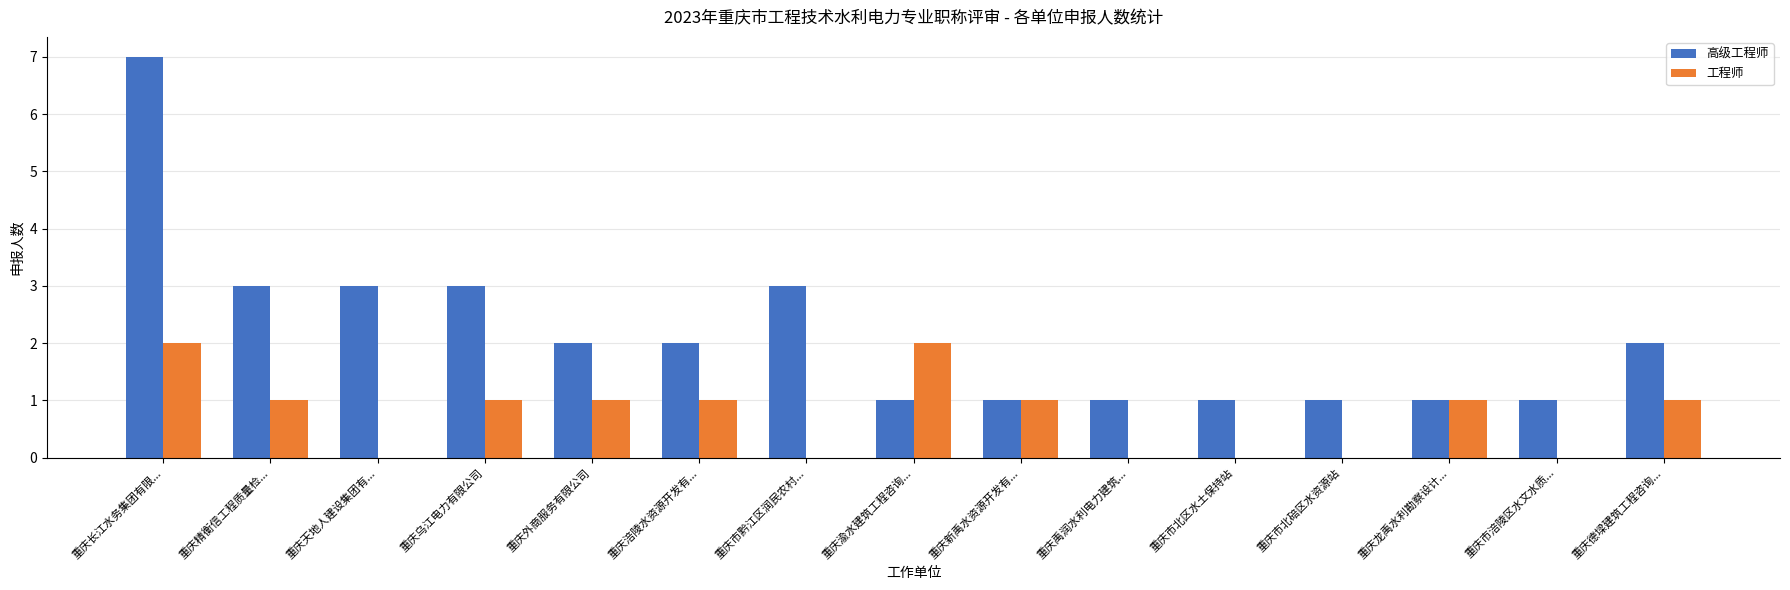

Which series has the largest total across all categories?

高级工程师